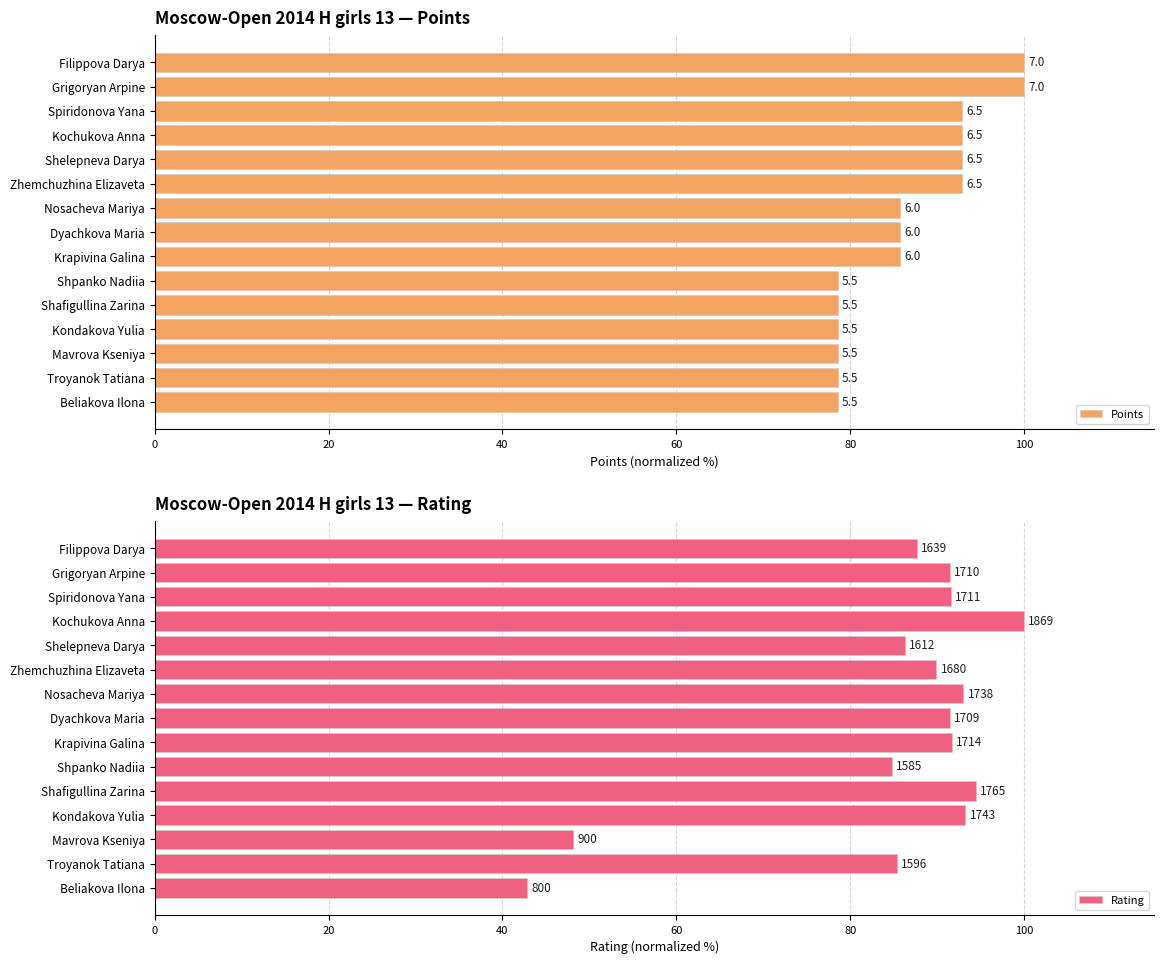

The Rating series shows 84.8 at Shpanko Nadiia. True or false?

True